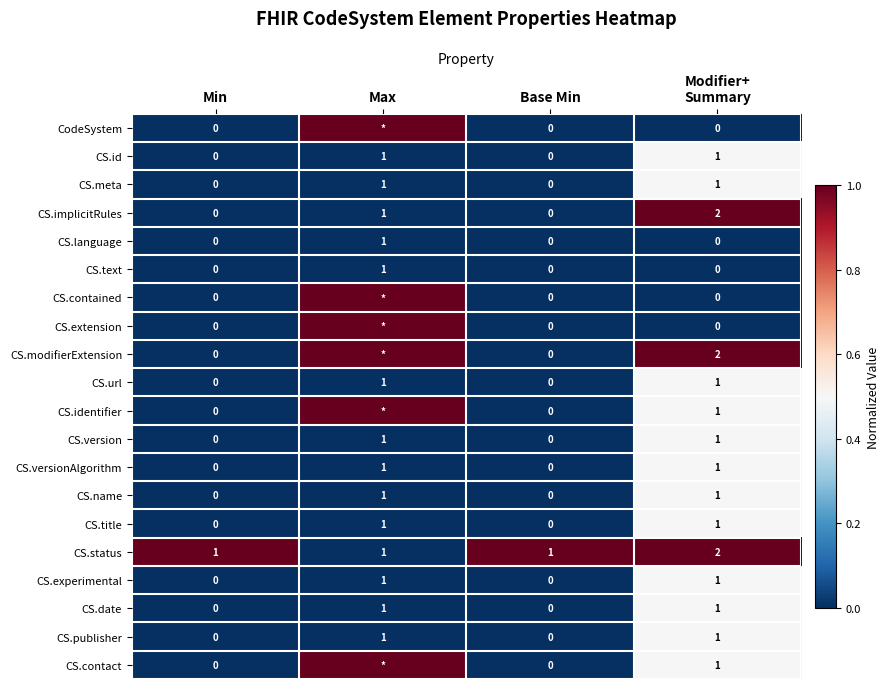

Is the value of CS.publisher at Max greater than the value of CS.name at Min?

Yes